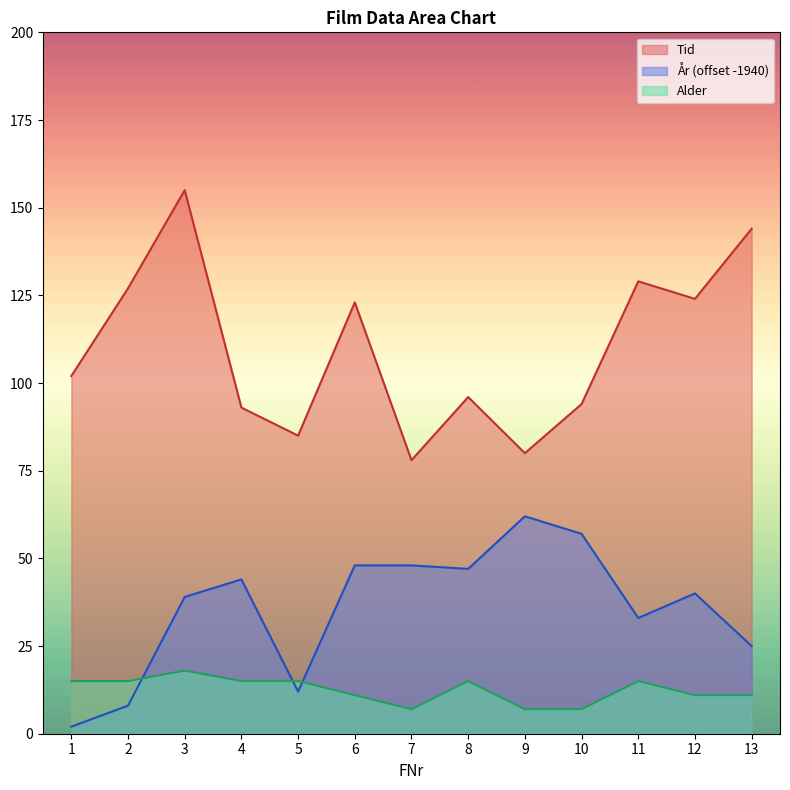

Reading right to left, list all the values displayed in this chart.

Tid: 13=144	12=124	11=129	10=94	9=80	8=96	7=78	6=123	5=85	4=93	3=155	2=127	1=102
År: 13=25	12=40	11=33	10=57	9=62	8=47	7=48	6=48	5=12	4=44	3=39	2=8	1=2
Alder: 13=11	12=11	11=15	10=7	9=7	8=15	7=7	6=11	5=15	4=15	3=18	2=15	1=15